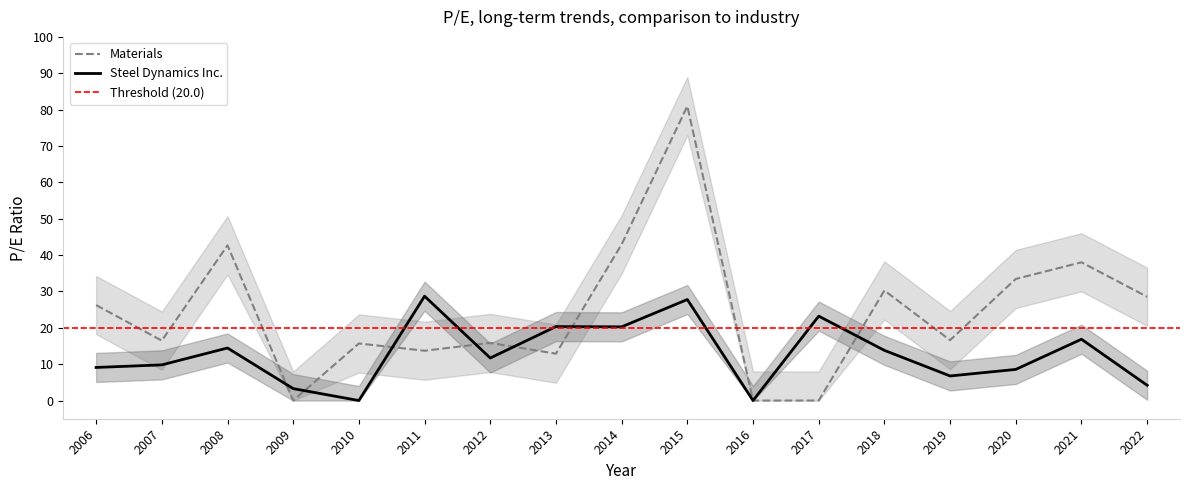

What are all the series names shown in the legend?

Steel Dynamics Inc., Materials